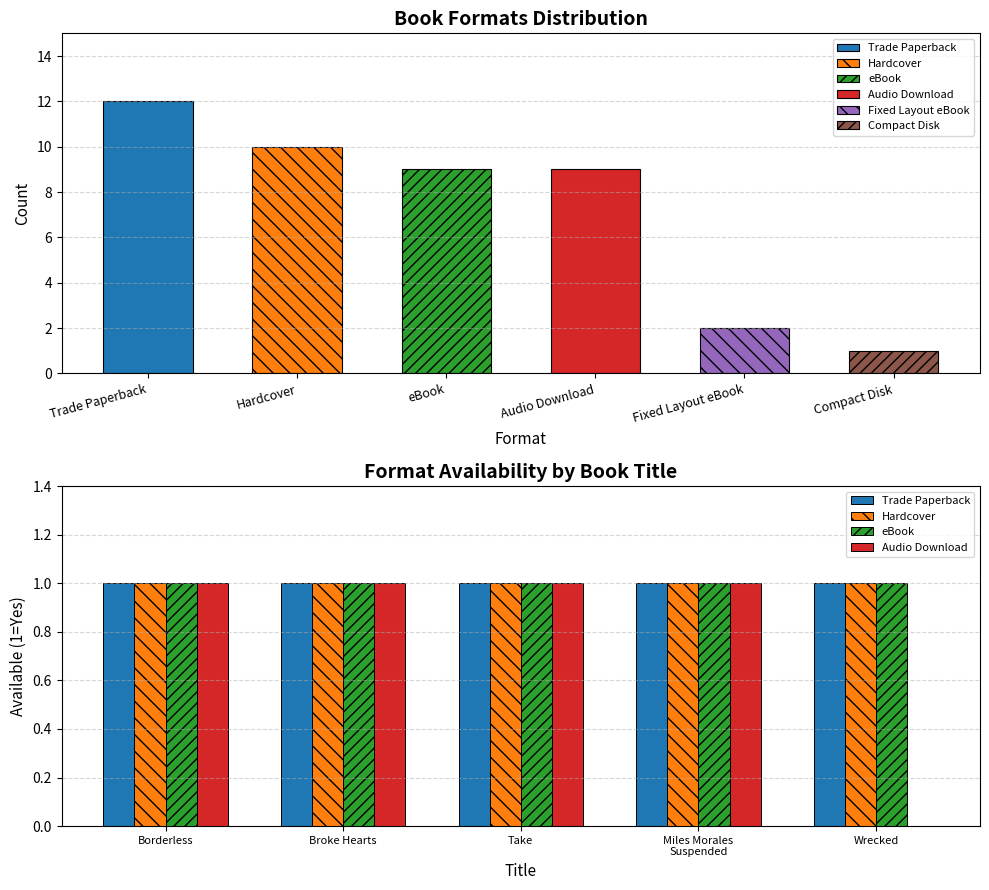

How many series are shown in this chart?

4